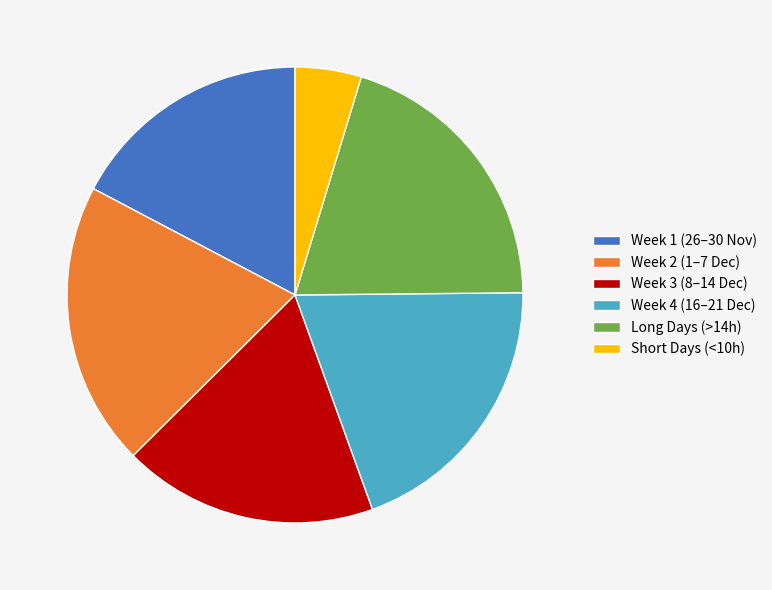

Count the number of slices in the pie.

6